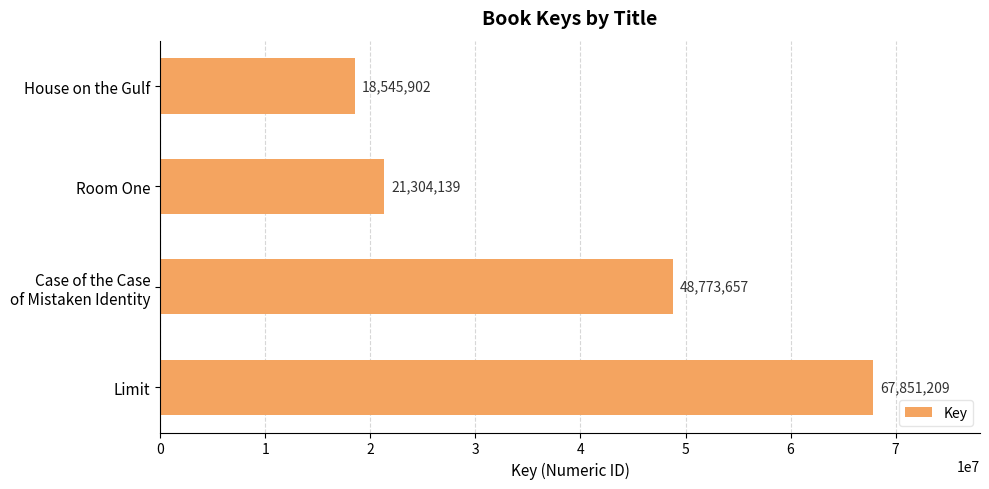

What value does the data have at House on the Gulf, to the nearest 10?

18545900